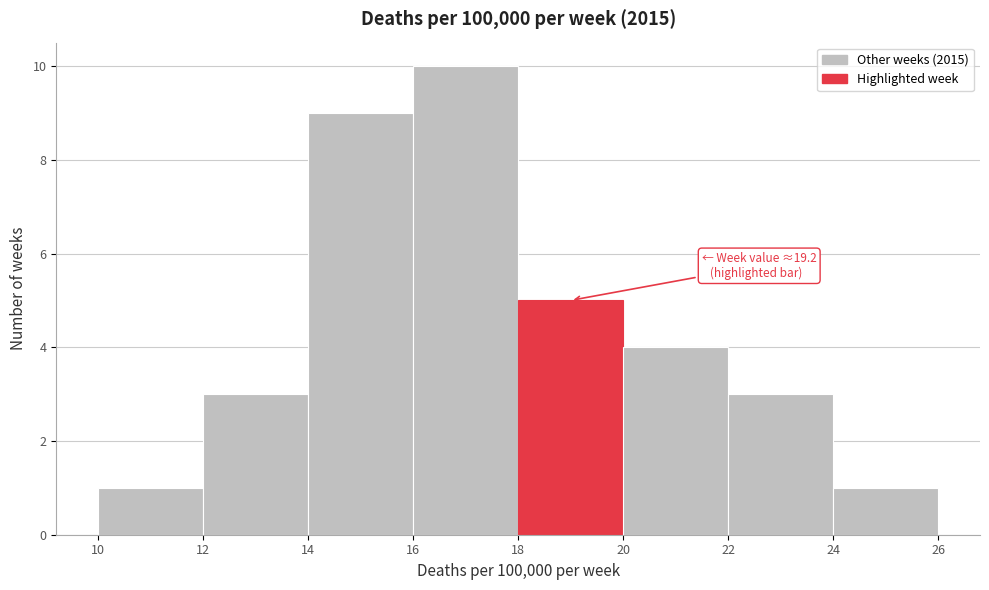

Over which range of the x-axis is the bar tallest?

16 to 18